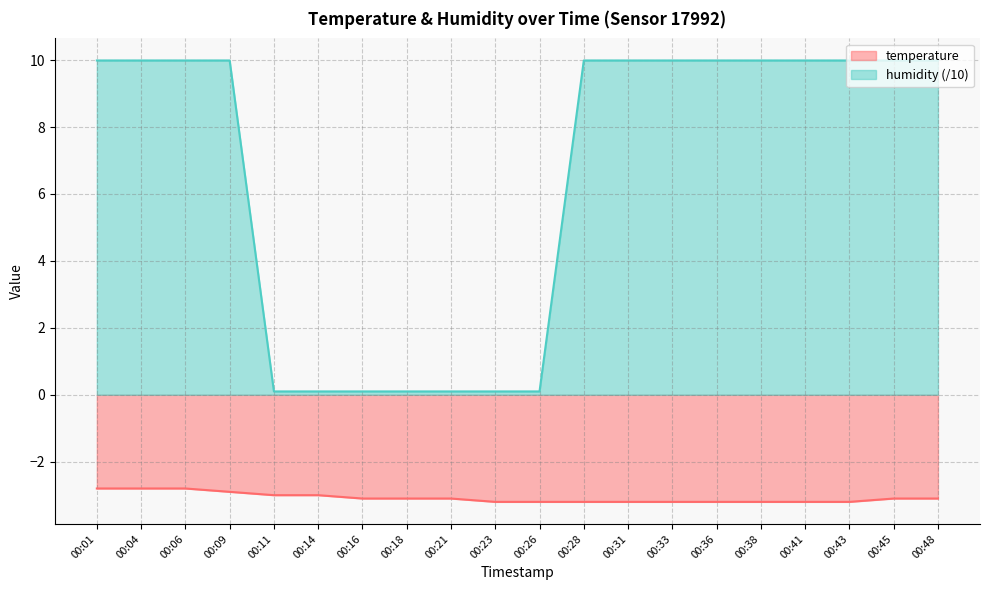

True or false: temperature has more than 0 points higher than both neighbors.

False